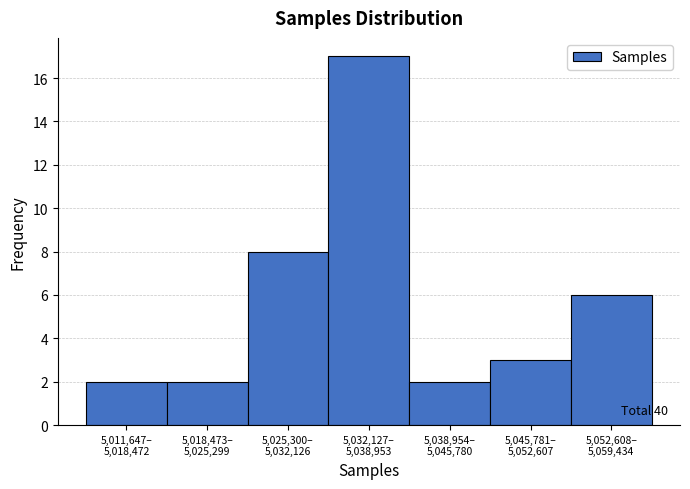

Reading left to right, transcribe all the data shown in this chart.

2	2	8	17	2	3	6